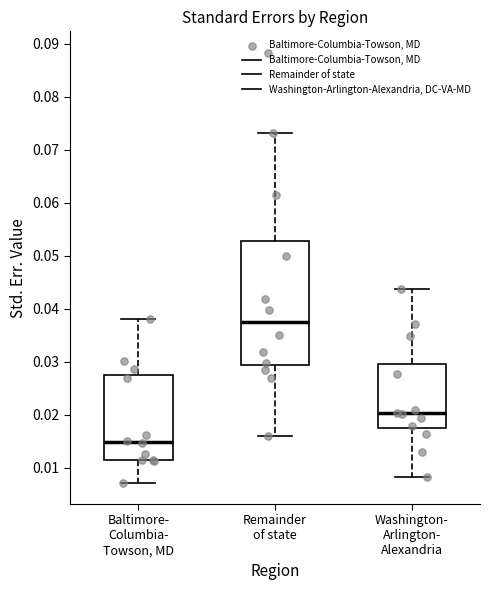

Comparing the boxes themselves (not the whiskers), which one is the tallest?

Remainder of state